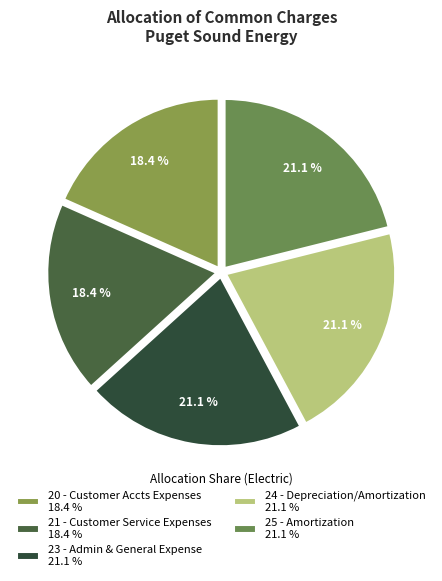

Does 25 - Amortization account for over 50% of the chart?

No